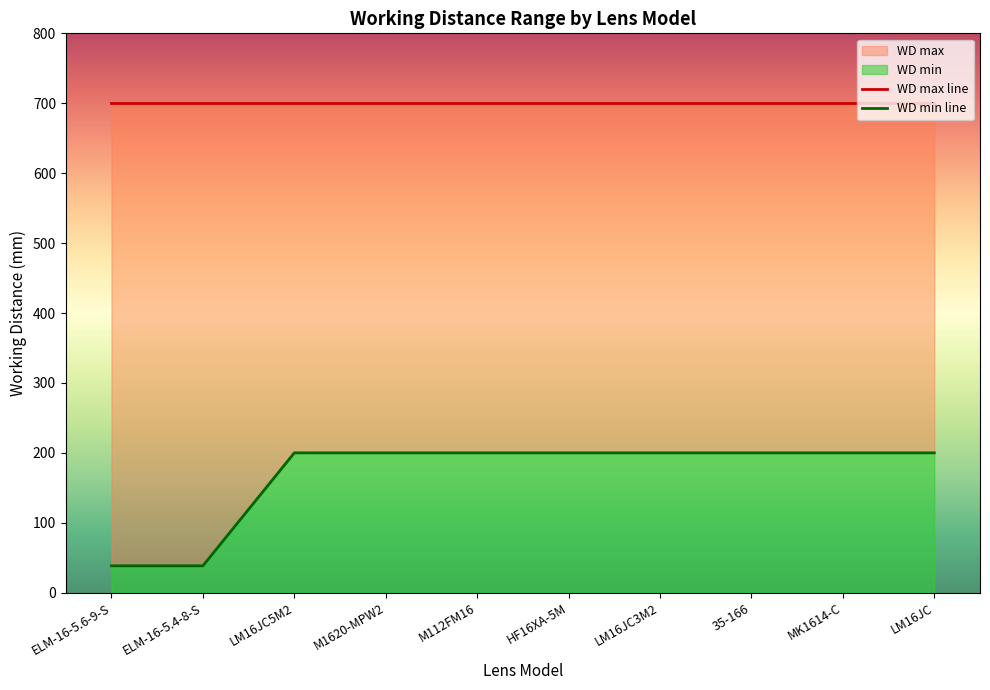

What position from the right is M1620-MPW2?

7